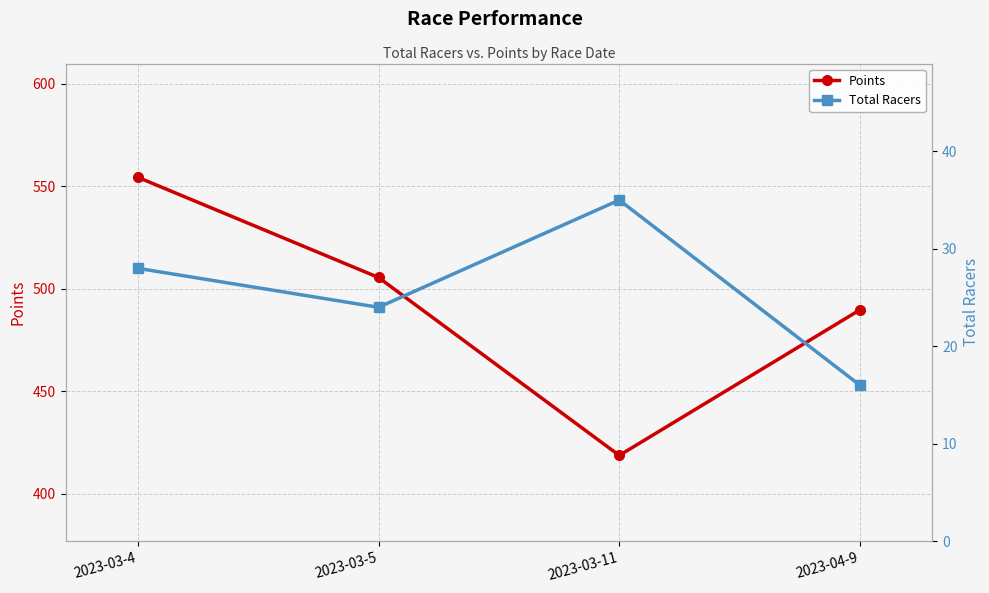

What is the minimum value shown in the chart?

16.0